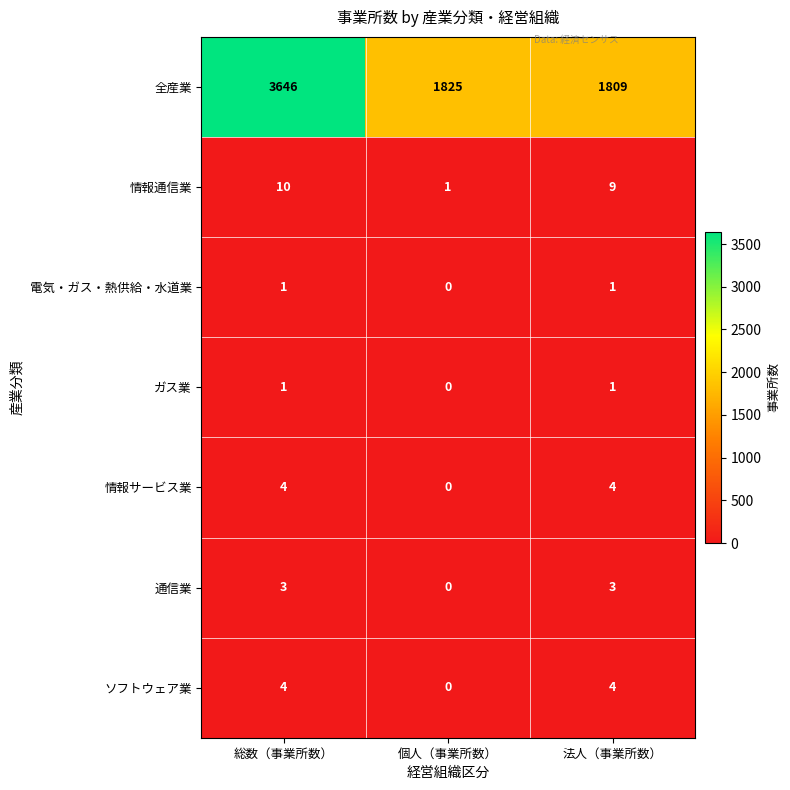

Reading left to right, list all the values displayed in this chart.

全産業: 3646	1825	1809
情報通信業: 10	1	9
電気・ガス・熱供給・水道業: 1	0	1
ガス業: 1	0	1
情報サービス業: 4	0	4
通信業: 3	0	3
ソフトウェア業: 4	0	4